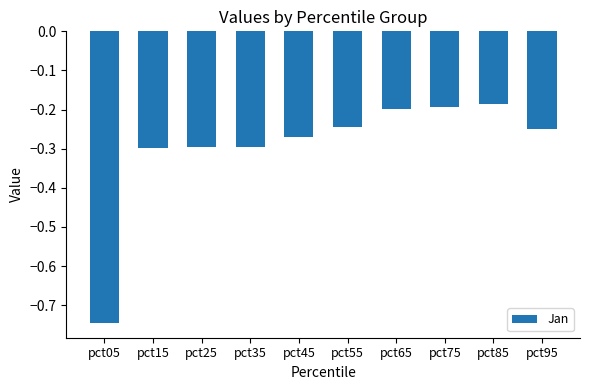

What is the change in value from pct15 to pct55?

+0.1